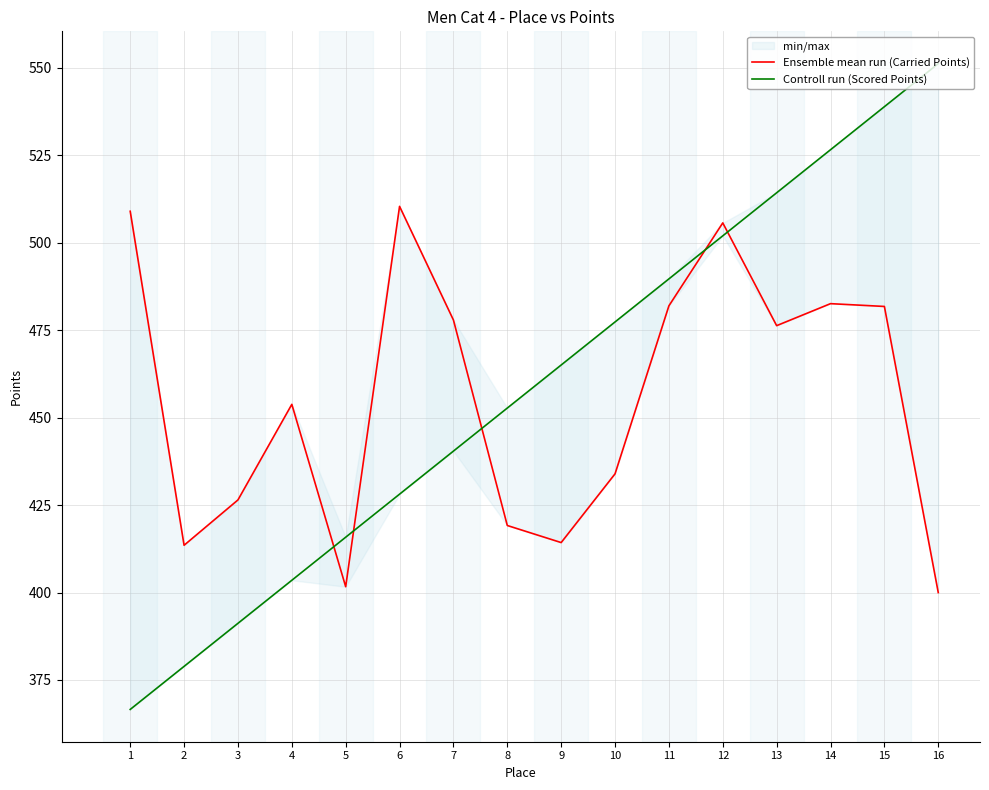

How many lines are shown in the chart?

2